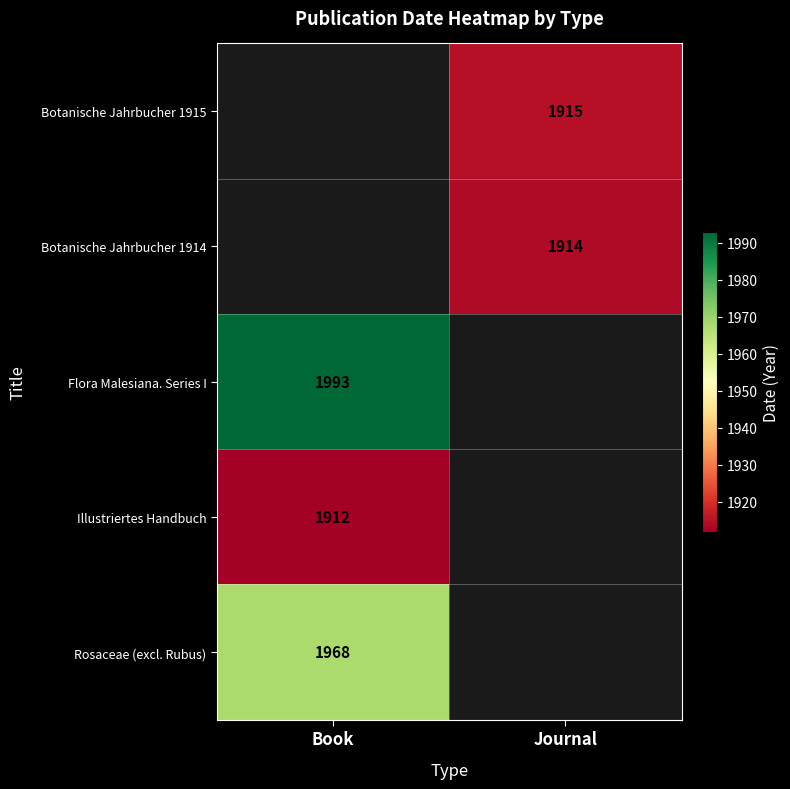

How many categories are shown in the chart?

2